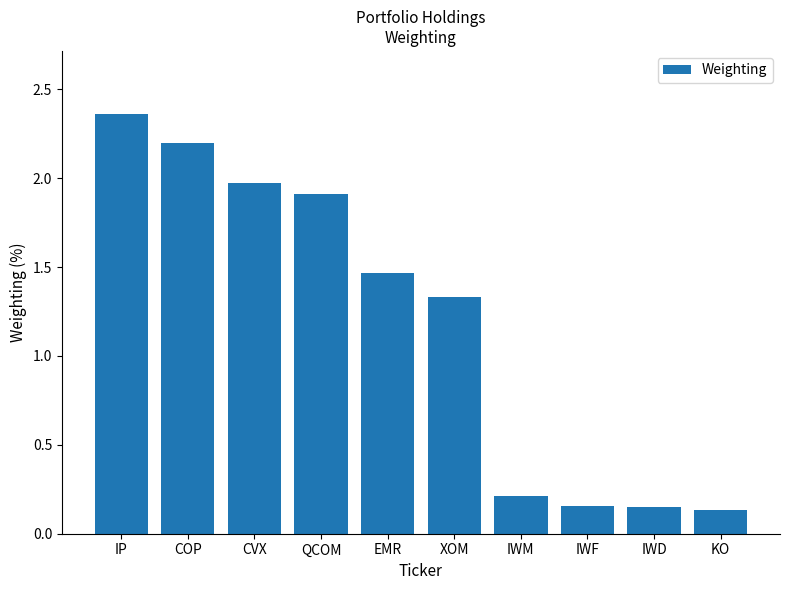

Is it true that the value at IWM is 0.3?

False